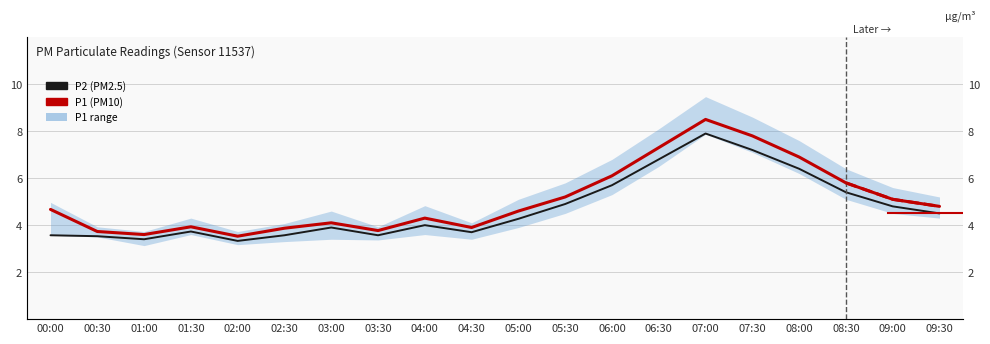

Where is the first local maximum for P2?

01:30